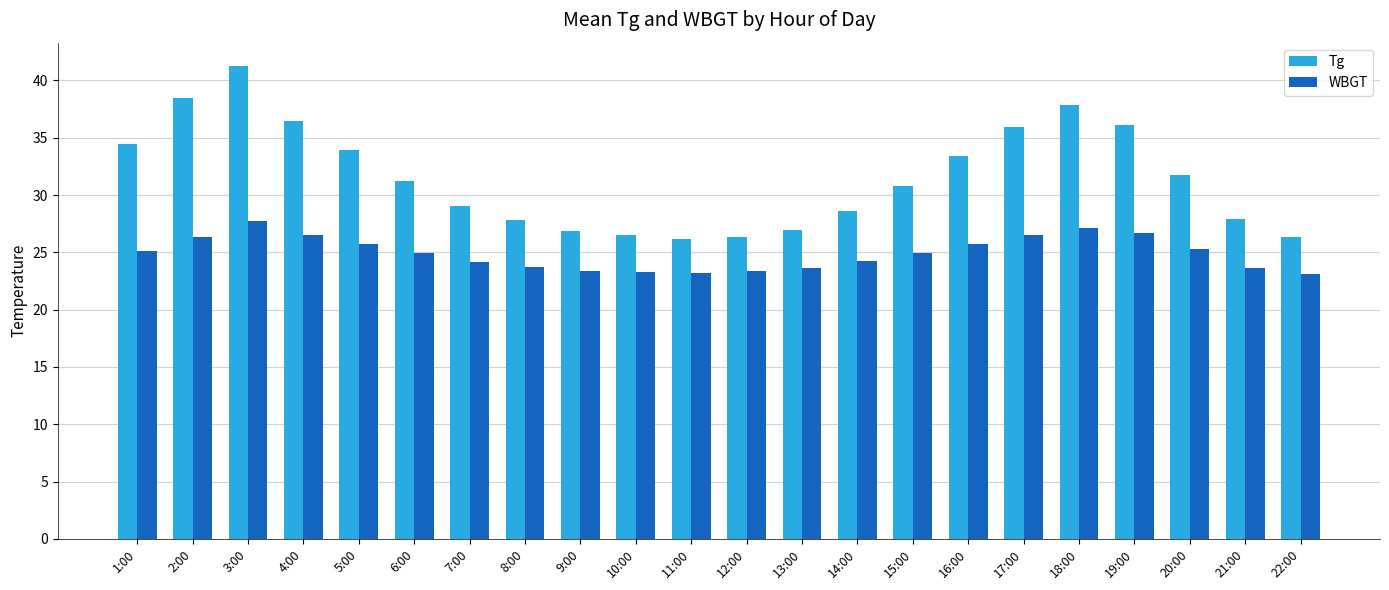

What are all the series names shown in the legend?

Tg, WBGT